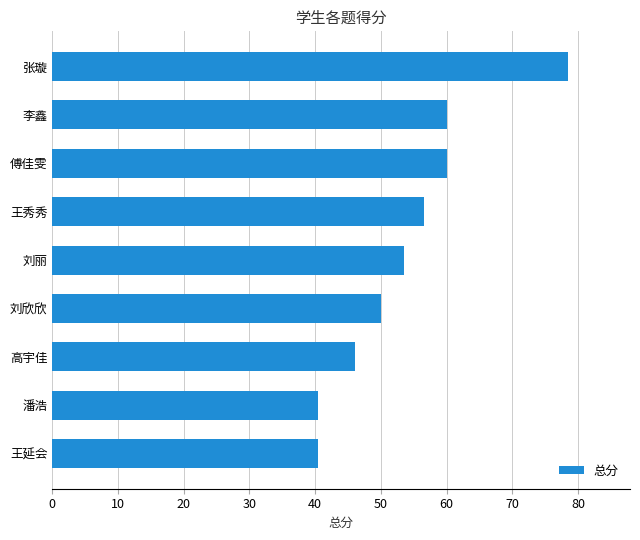

What is the greatest value displayed?

78.5